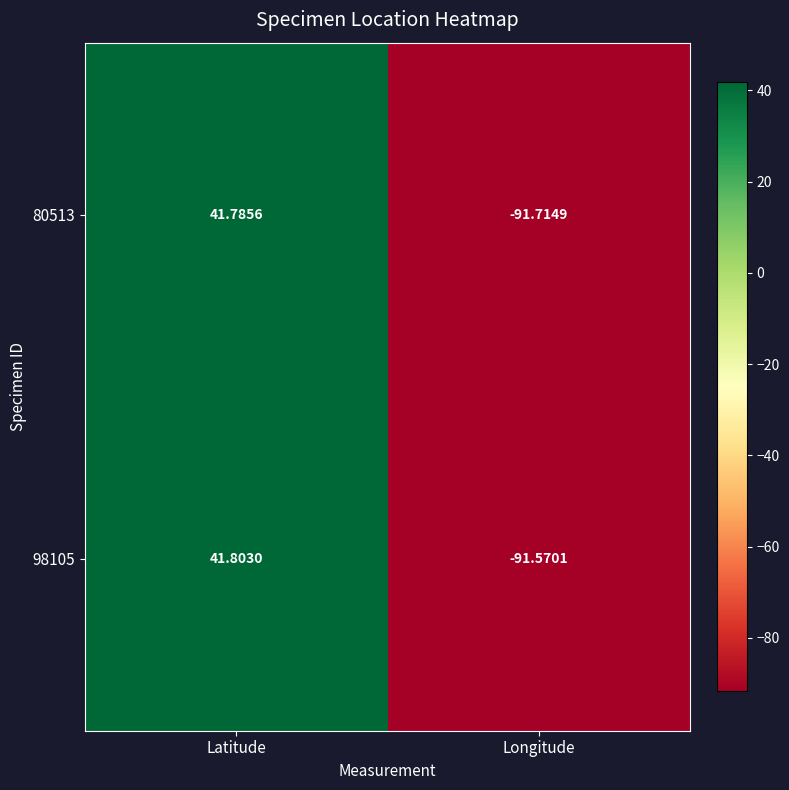

At which label is 98105 closest to -24?

Latitude